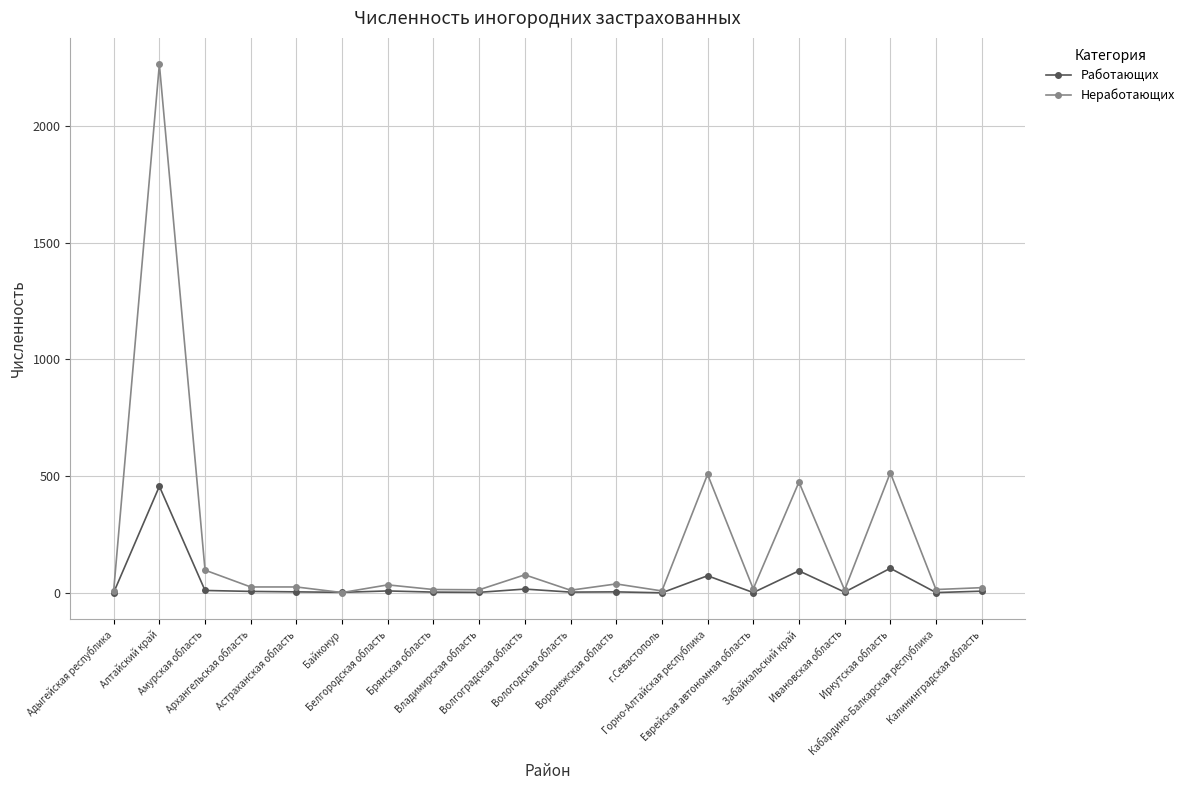

What is the label of the 6th point from the left?

Байконур